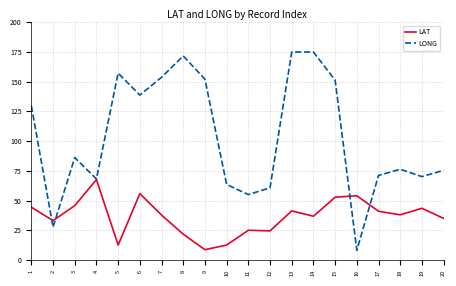

The LAT series shows 53.8 at 20. True or false?

False